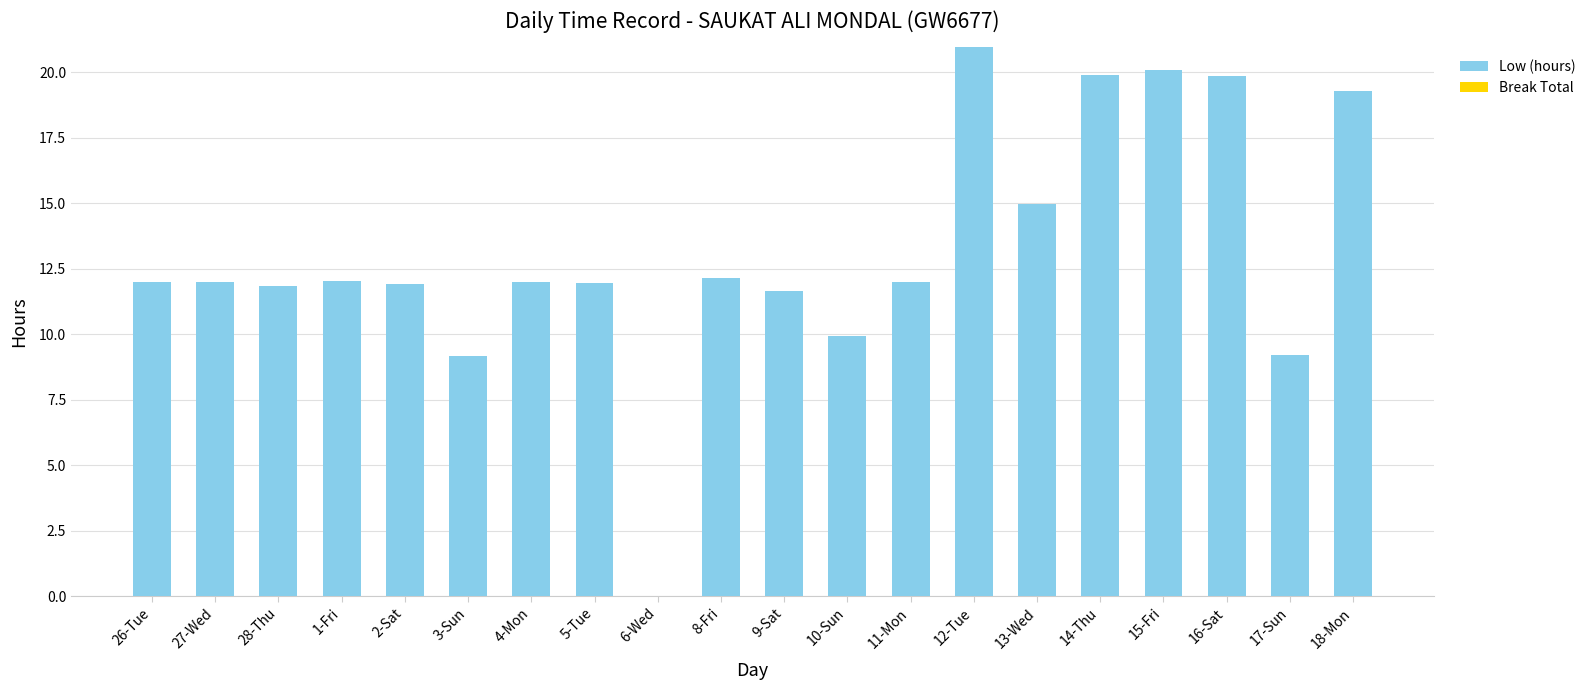

What is the sum of all values?

262.9